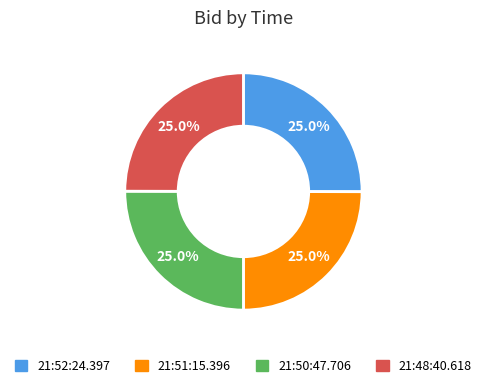

What portion of the pie excludes 21:50:47.706?

75.0%